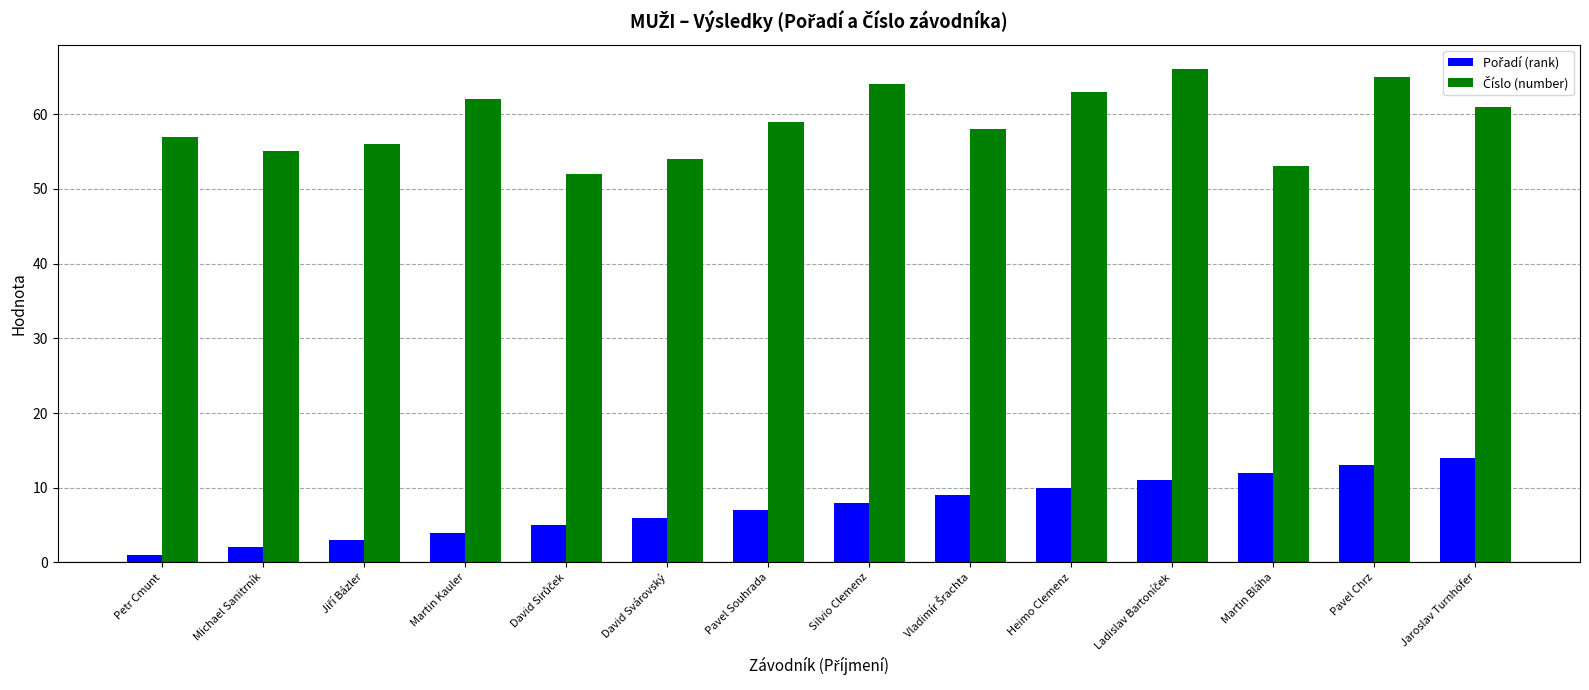

What is the total value across all series at David Svárovský?

60